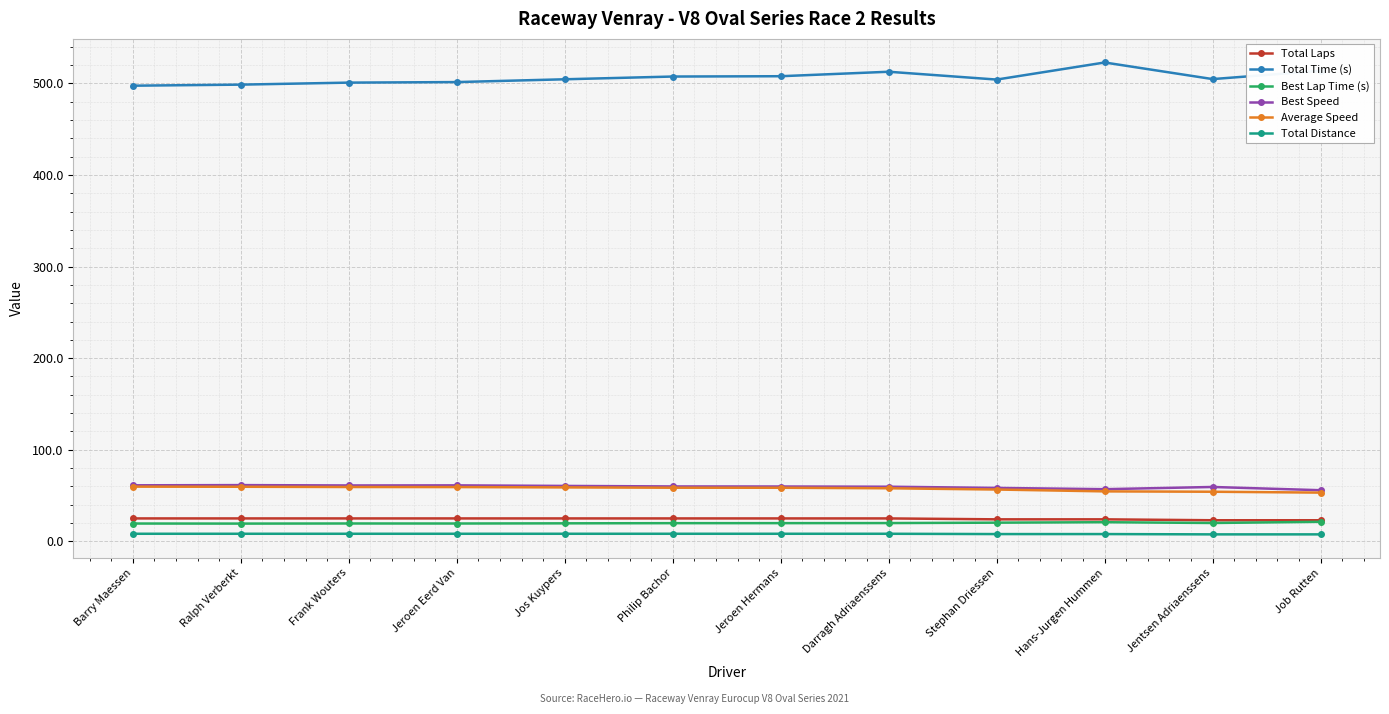

True or false: Best Lap Time (s) has more than 1 interior local peaks.

True